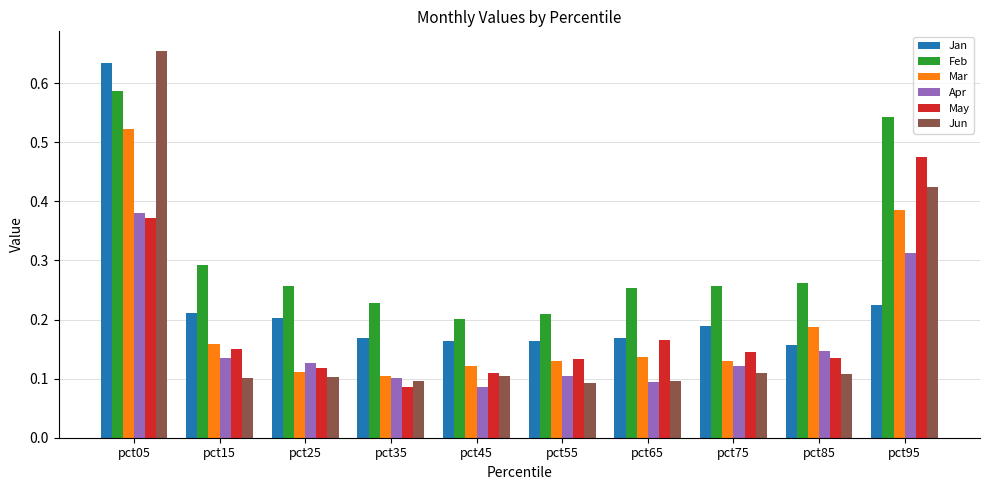

Rank the series at pct85 from lowest to highest value.

Jun, May, Apr, Jan, Mar, Feb